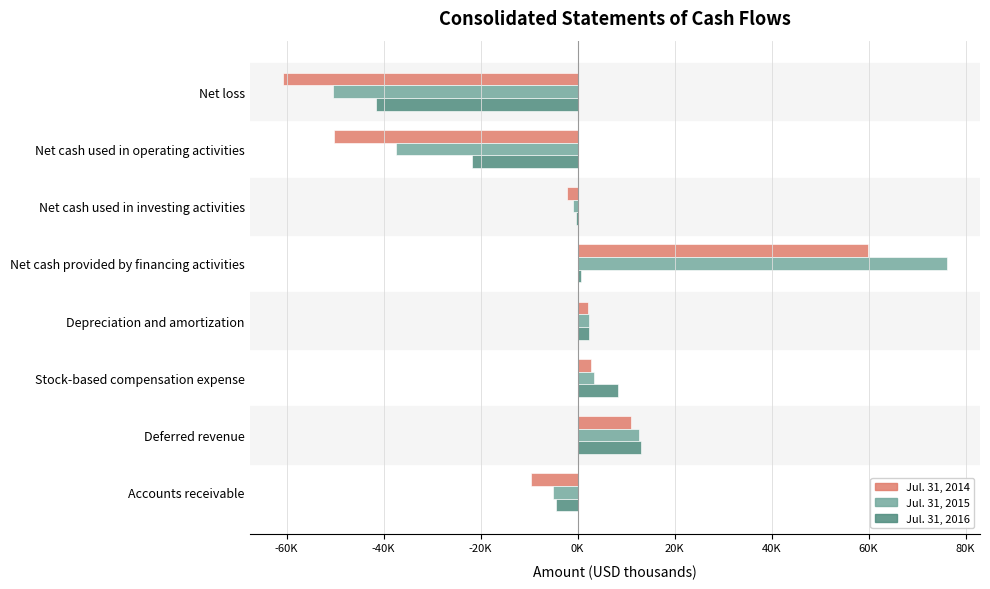

What is the average value of the Jul. 31, 2015 series?

107